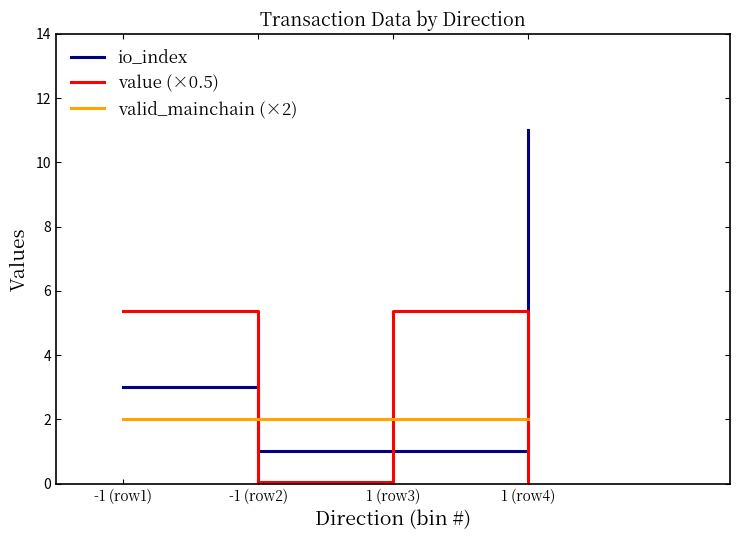

Reading left to right, list all the values displayed in this chart.

io_index: -1 (row1)=3.0	-1 (row2)=1.0	1 (row3)=1.0	1 (row4)=11.0
value (×0.5): -1 (row1)=5.4	-1 (row2)=0.1	1 (row3)=5.4	1 (row4)=0.1
valid_mainchain (×2): -1 (row1)=2.0	-1 (row2)=2.0	1 (row3)=2.0	1 (row4)=2.0